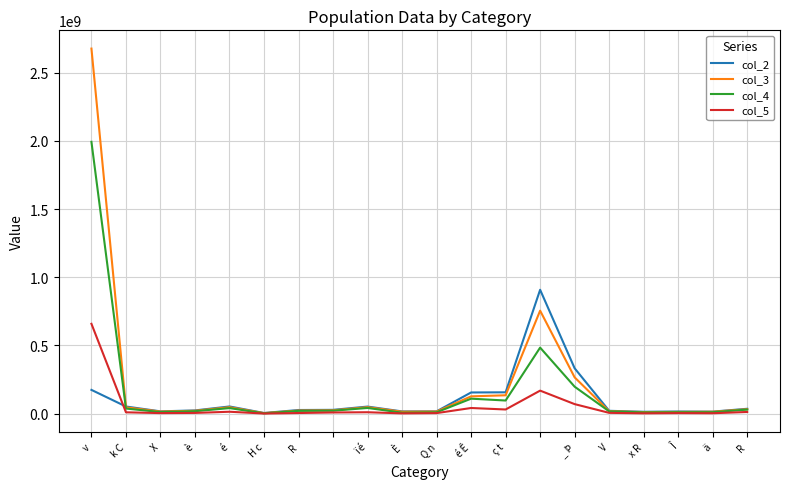

What is the maximum value for col_4?

1993775867